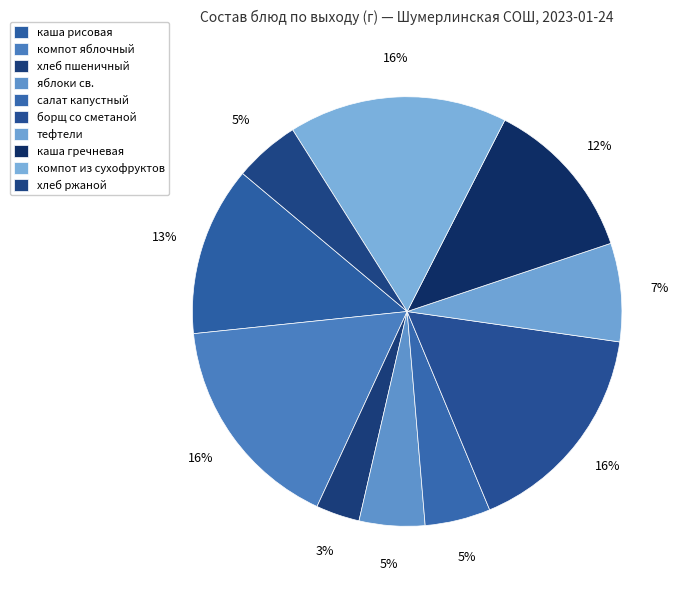

To the nearest percent, what portion does компот из сухофруктов represent?

16%